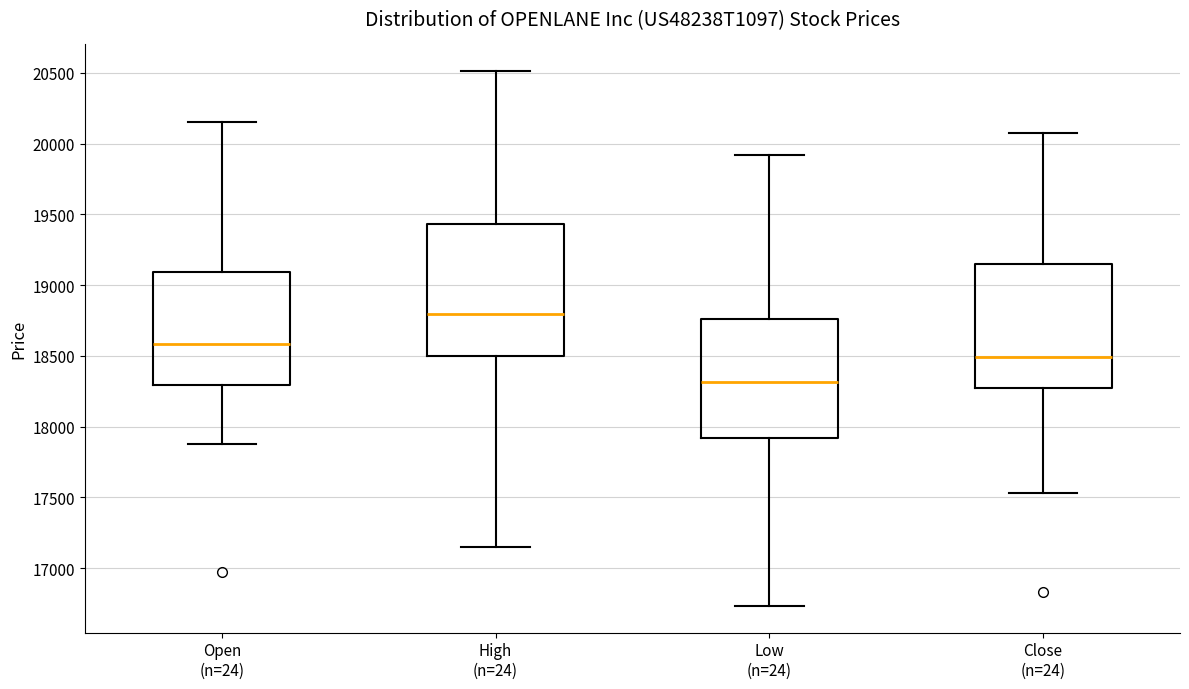

Comparing the boxes themselves (not the whiskers), which one is the tallest?

High (n=24)